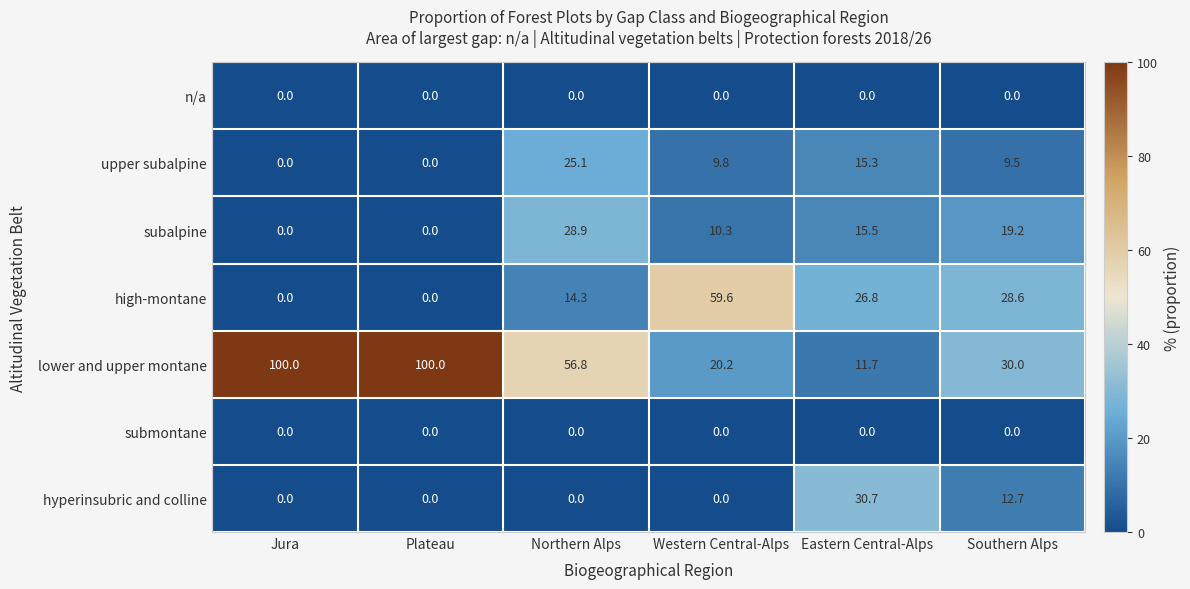

What is the total value across all series at Southern Alps?

100.0